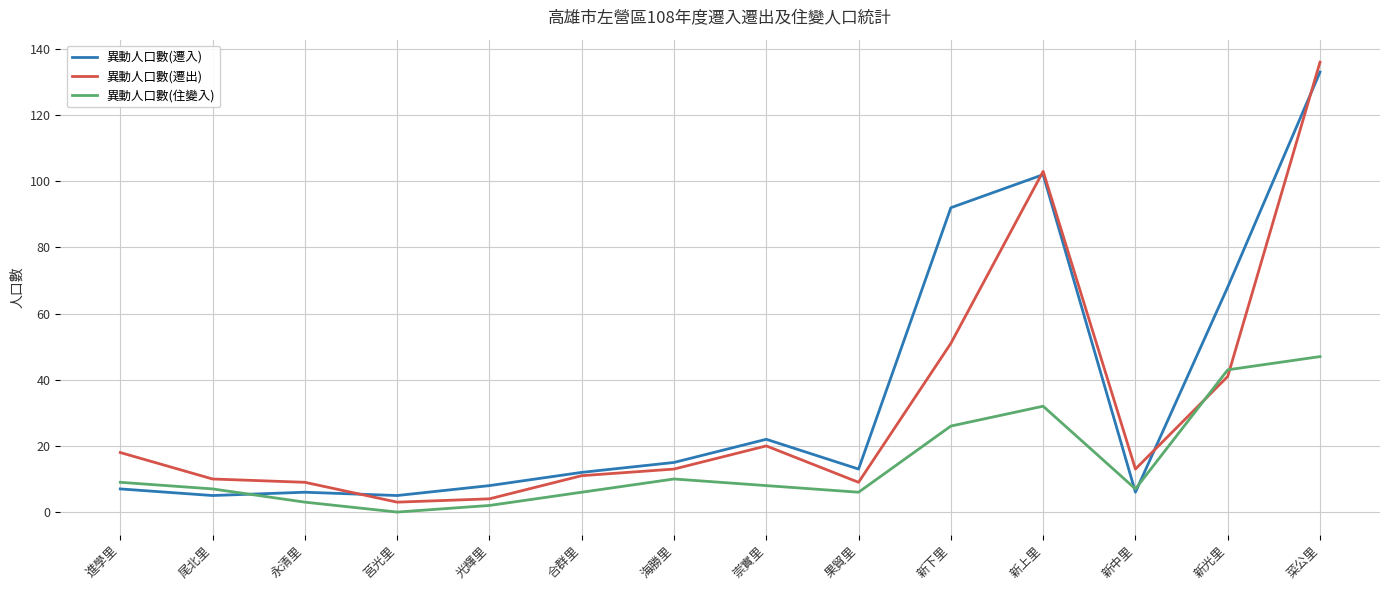

The value of 異動人口數(住變入) at 新光里 is 62. True or false?

False